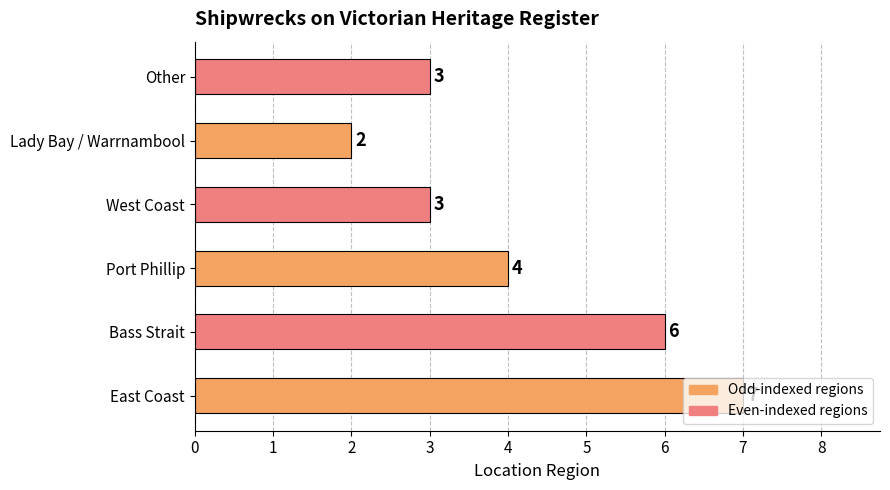

What is the maximum value shown in the chart?

7